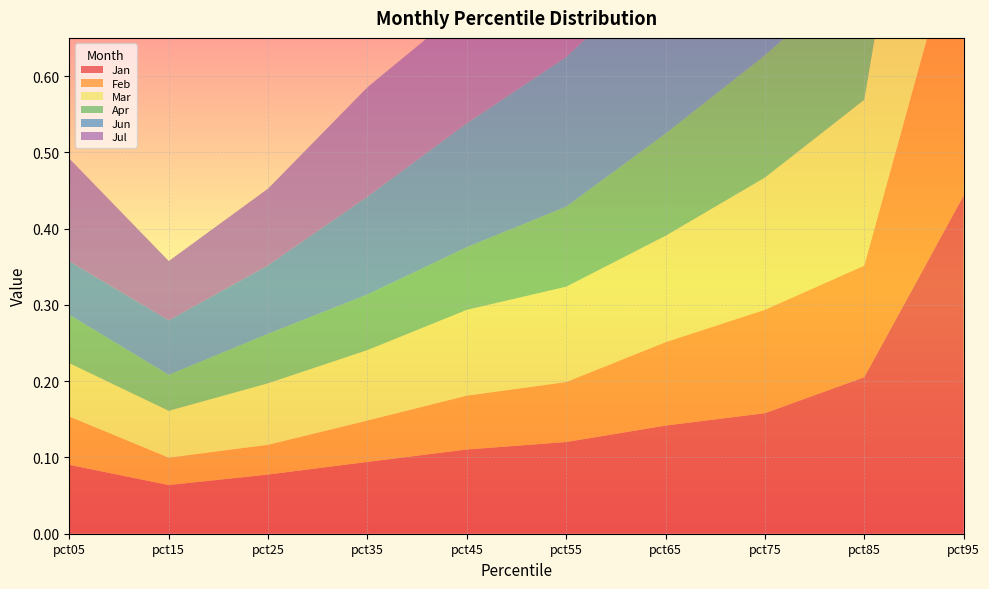

True or false: Jul and Mar cross at least once.

False